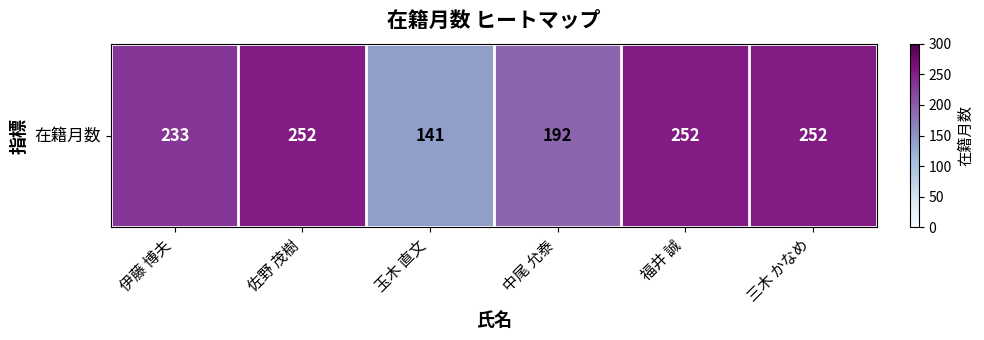

What is the ratio of the value at 佐野 茂樹 to the value at 伊藤 博夫?

1.1